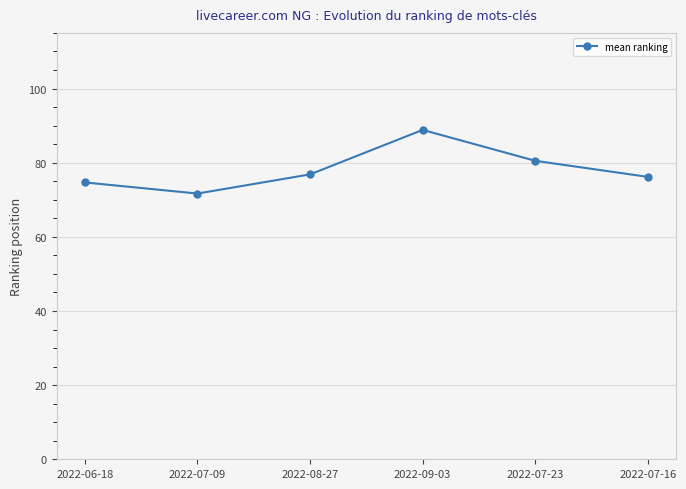

Reading left to right, list all the values displayed in this chart.

2022-06-18=74.7	2022-07-09=71.7	2022-08-27=76.8	2022-09-03=88.8	2022-07-23=80.5	2022-07-16=76.2